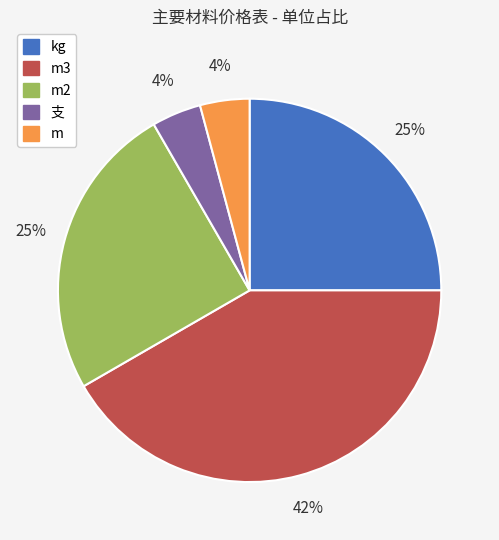

To the nearest percent, what is the average slice percentage?

20%